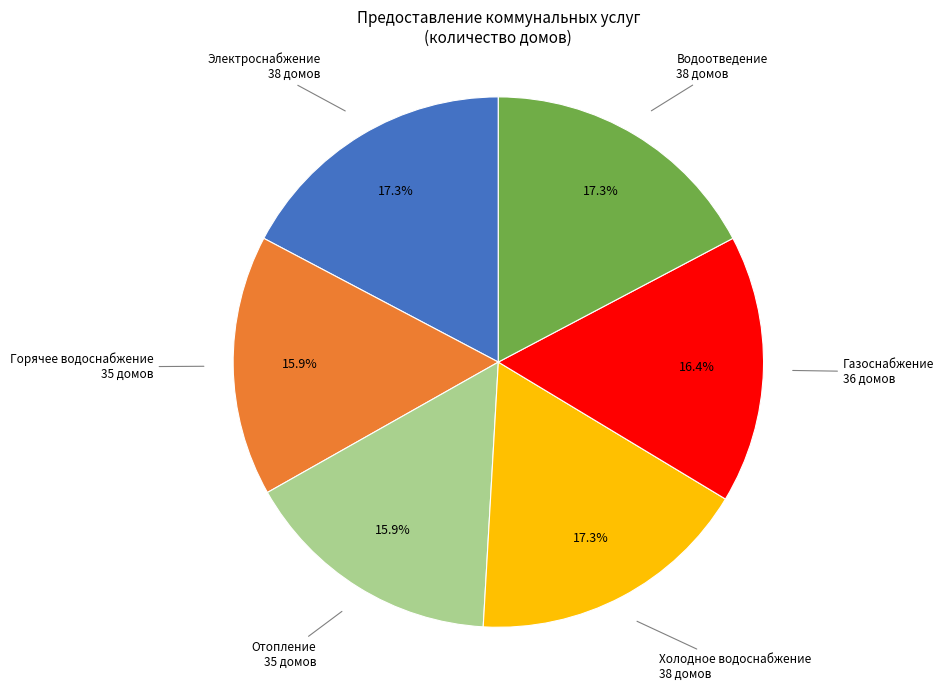

Is there any slice that represents more than half of the pie?

No